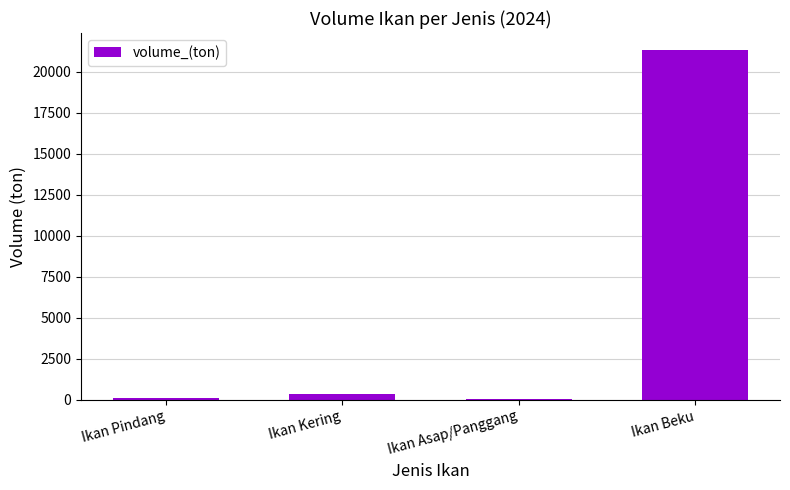

What is the greatest value displayed?

21283.3